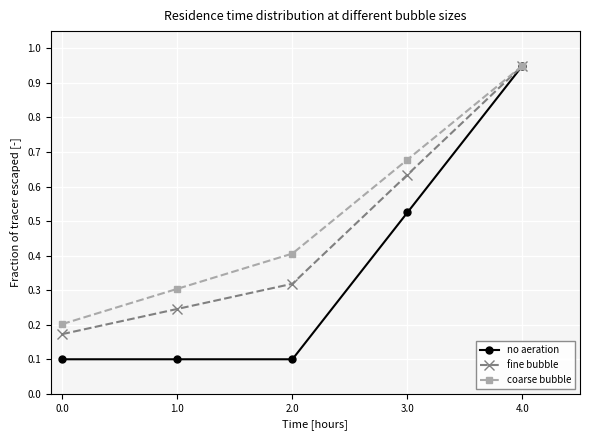

Between 2.0 and 3.0, which series saw the biggest shift?

no aeration